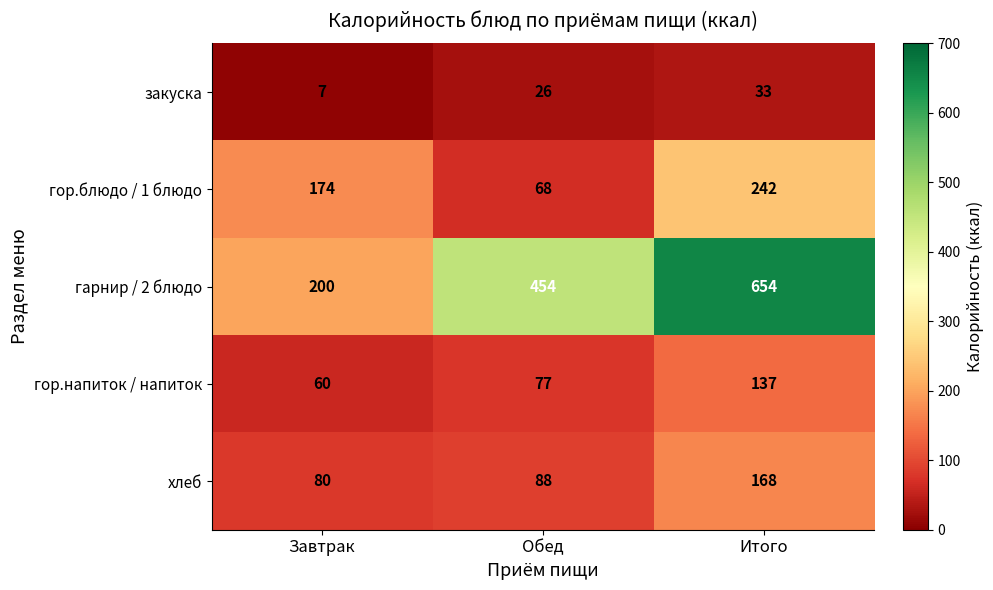

What is the total value across all series at Итого?

1234